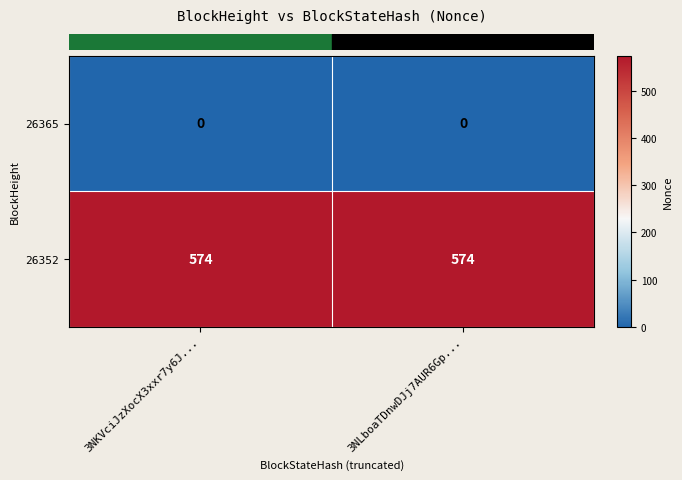

What is the difference between the highest and lowest values at 3NLboaTDnwDJj7AUR6Gp...?

574